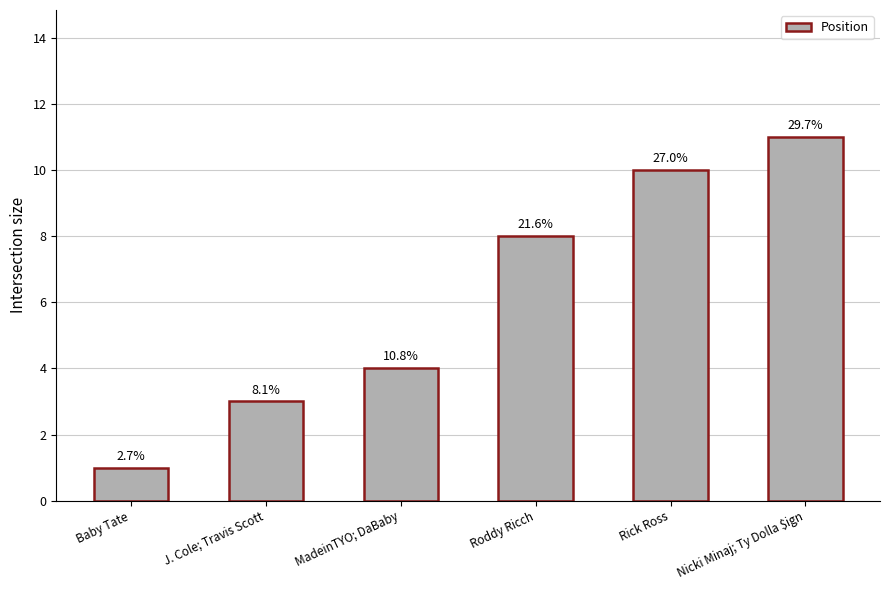

What position from the left is Rick Ross?

5